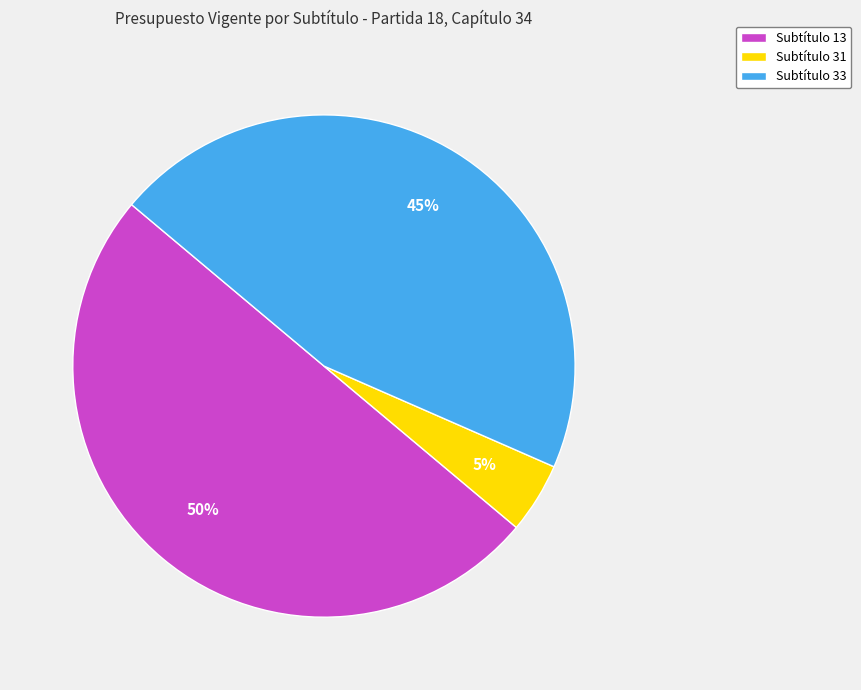

To the nearest percent, what percentage of the pie is Subtítulo 31?

5%